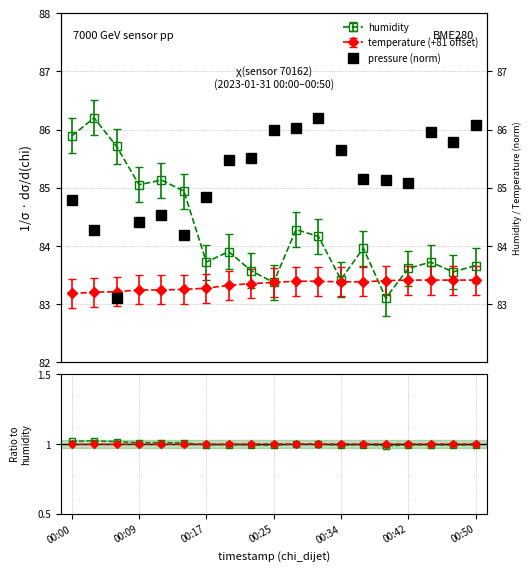

Between 00:17 and 00:31, which series saw the biggest shift?

pressure